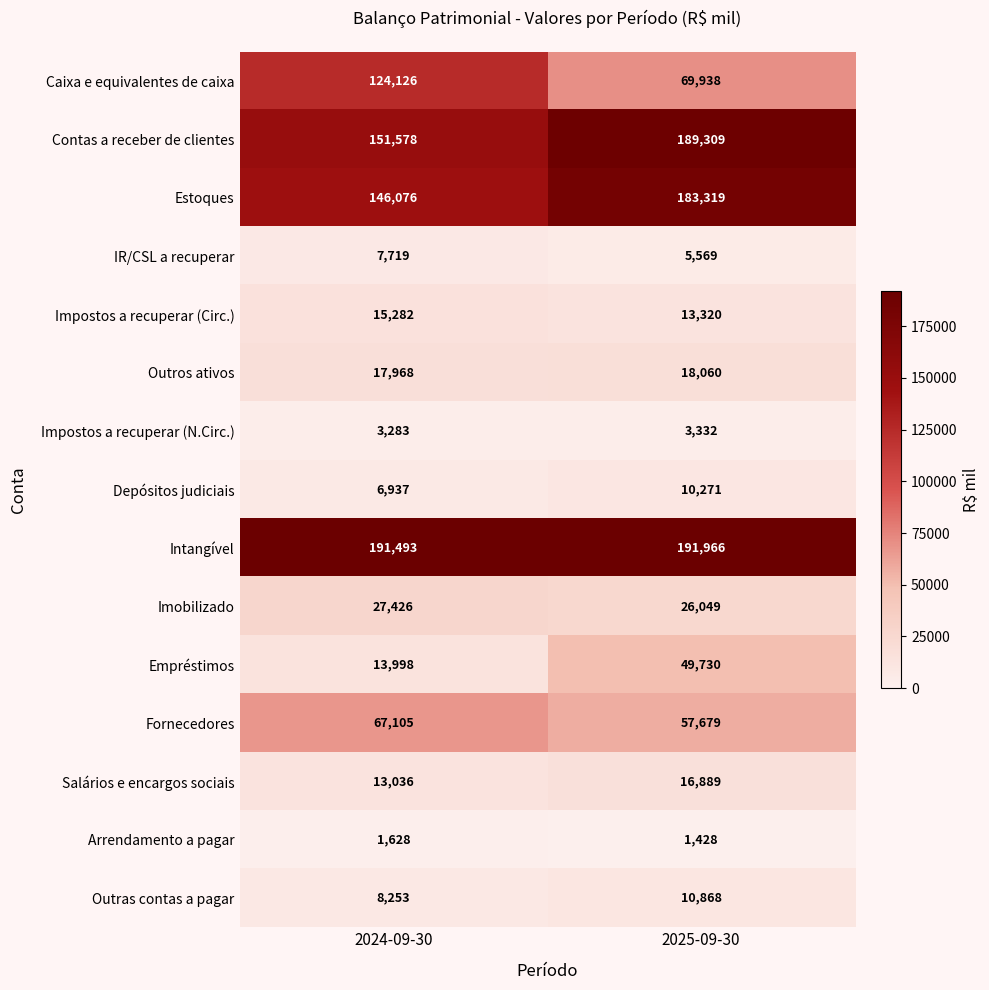

What is the sum of all Outros ativos values?

36028